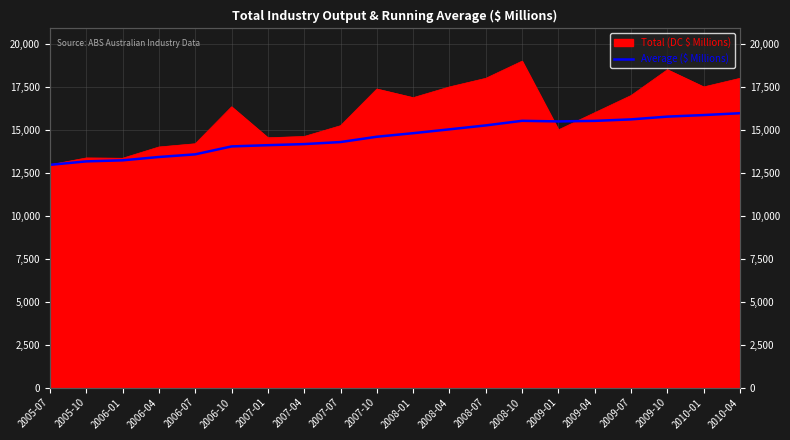

Approximately how many times larger is the value at 2007-04 compared to 2009-04?

0.9